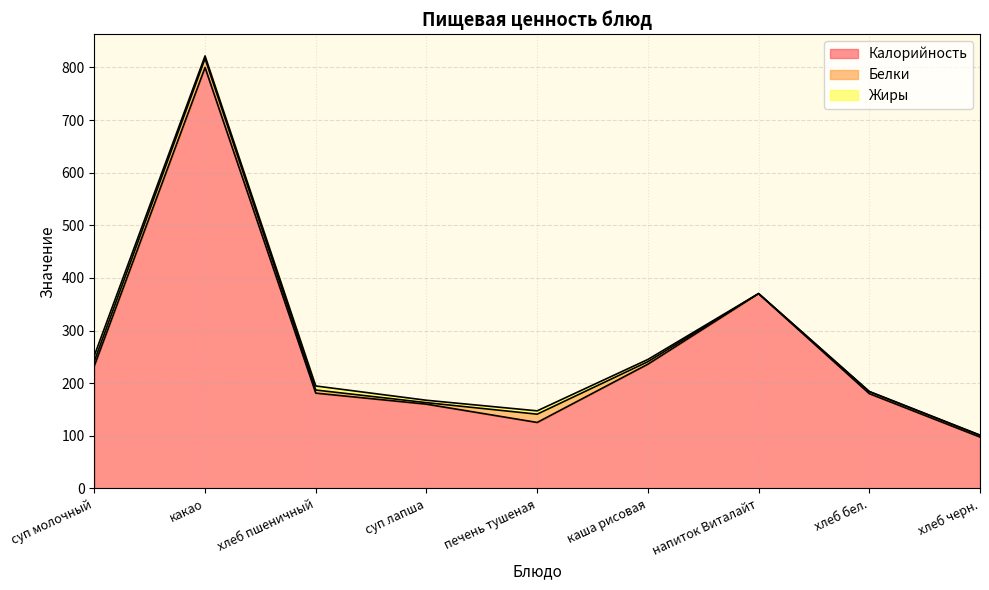

The value of Жиры at печень тушеная is 6.3. True or false?

True